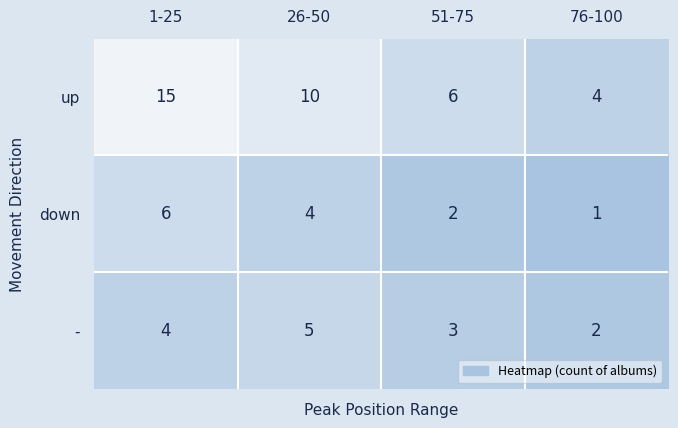

What is the difference between the second highest and minimum values in the down series?

3